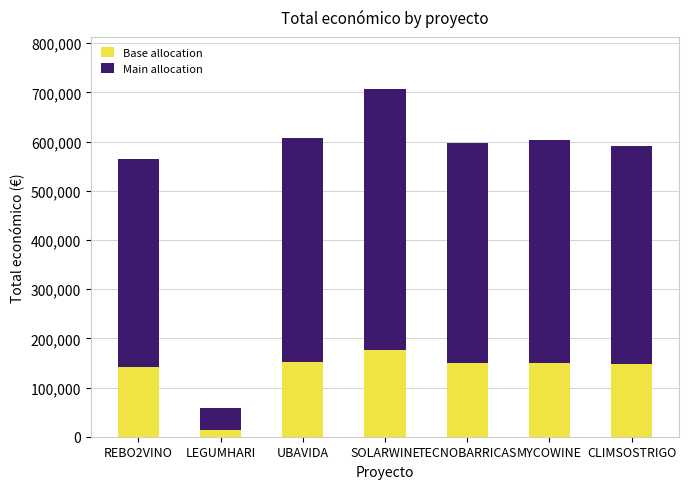

What is the total value across all series at TECNOBARRICAS?

596384.0